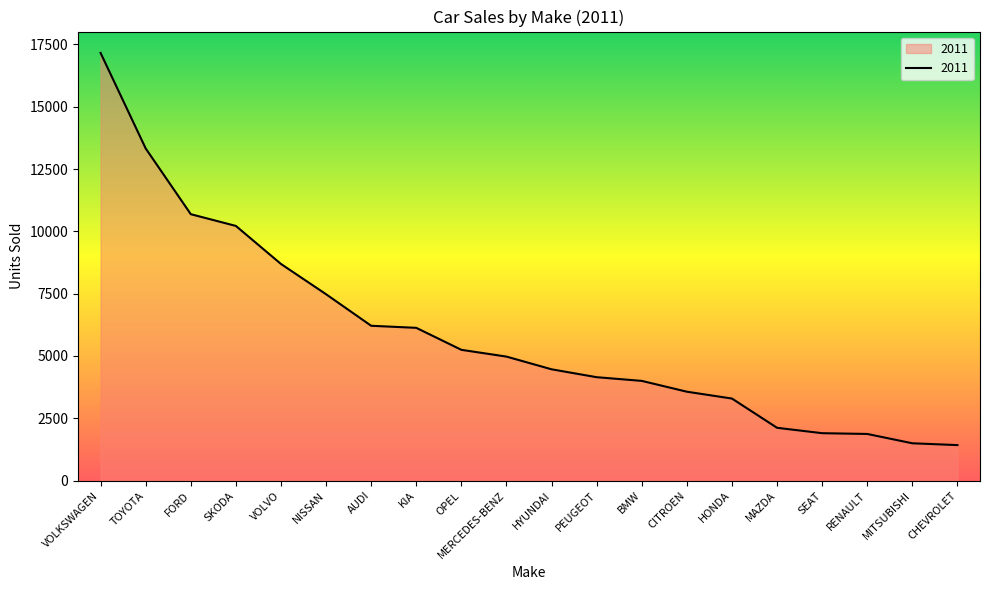

What position from the left is PEUGEOT?

12